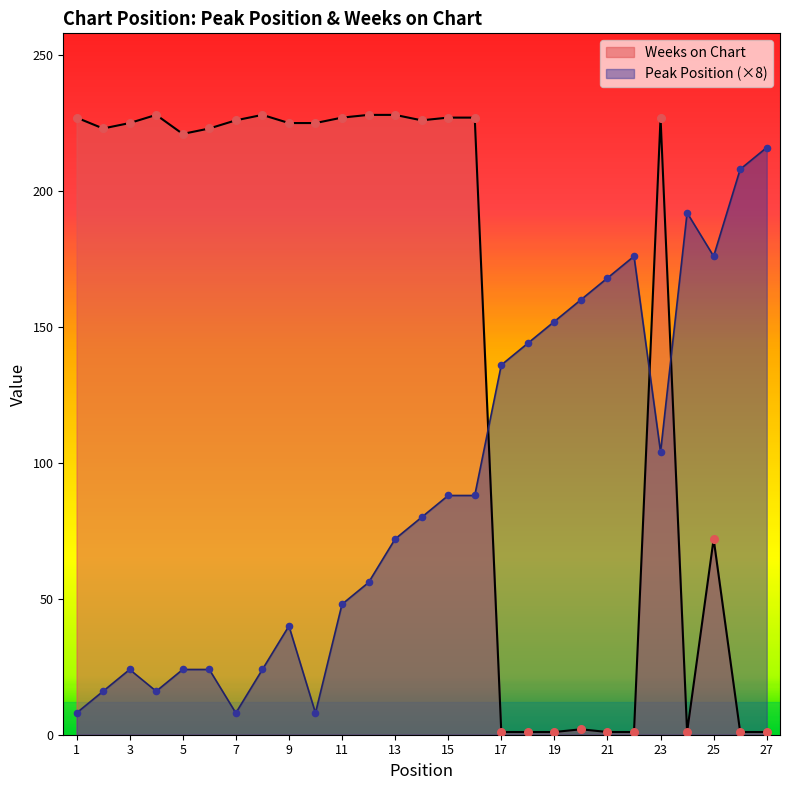

Is the value of Peak Position at 7 greater than the value of Weeks on Chart at 27?

Yes